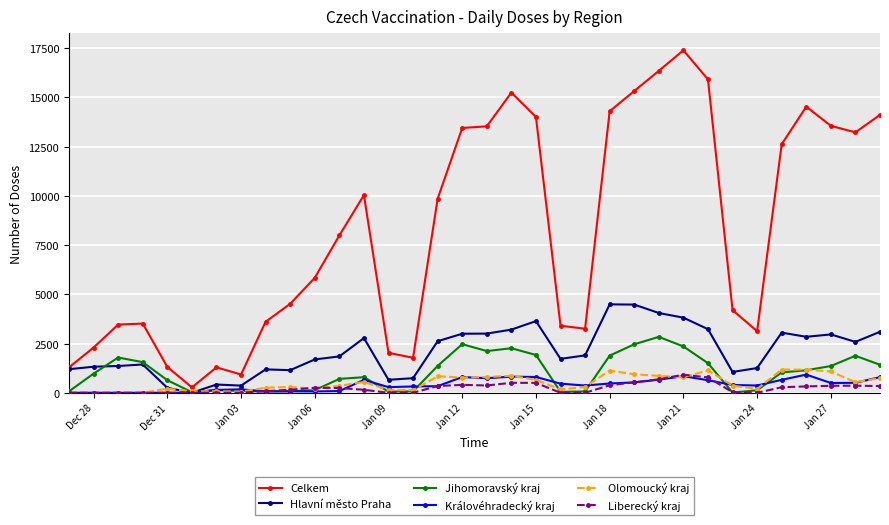

Which series has the largest range (max minus min)?

Celkem